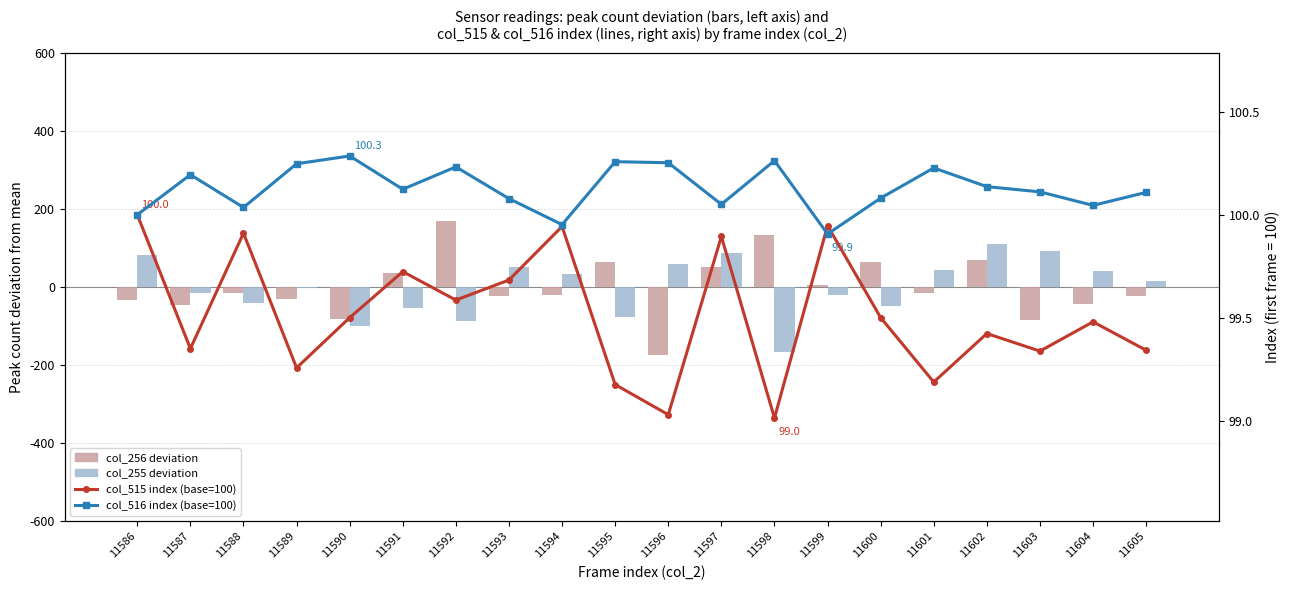

How many series are shown in this chart?

4